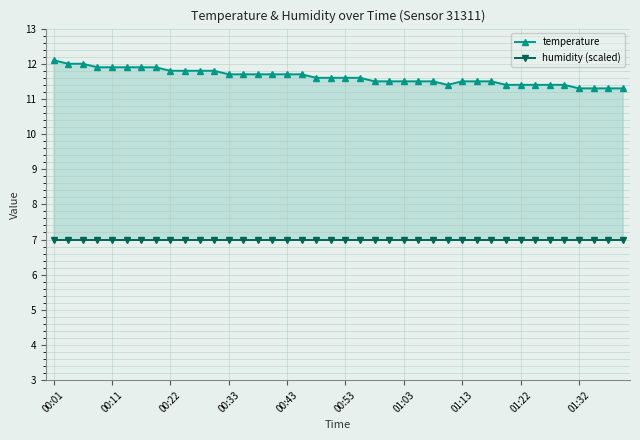

Reading left to right, transcribe all the data shown in this chart.

temperature: 12.1	12.0	12.0	11.9	11.9	11.9	11.9	11.9	11.8	11.8	11.8	11.8	11.7	11.7	11.7	11.7	11.7	11.7	11.6	11.6	11.6	11.6	11.5	11.5	11.5	11.5	11.5	11.4	11.5	11.5	11.5	11.4	11.4	11.4	11.4	11.4	11.3	11.3	11.3	11.3
humidity (scaled): 7.0	7.0	7.0	7.0	7.0	7.0	7.0	7.0	7.0	7.0	7.0	7.0	7.0	7.0	7.0	7.0	7.0	7.0	7.0	7.0	7.0	7.0	7.0	7.0	7.0	7.0	7.0	7.0	7.0	7.0	7.0	7.0	7.0	7.0	7.0	7.0	7.0	7.0	7.0	7.0